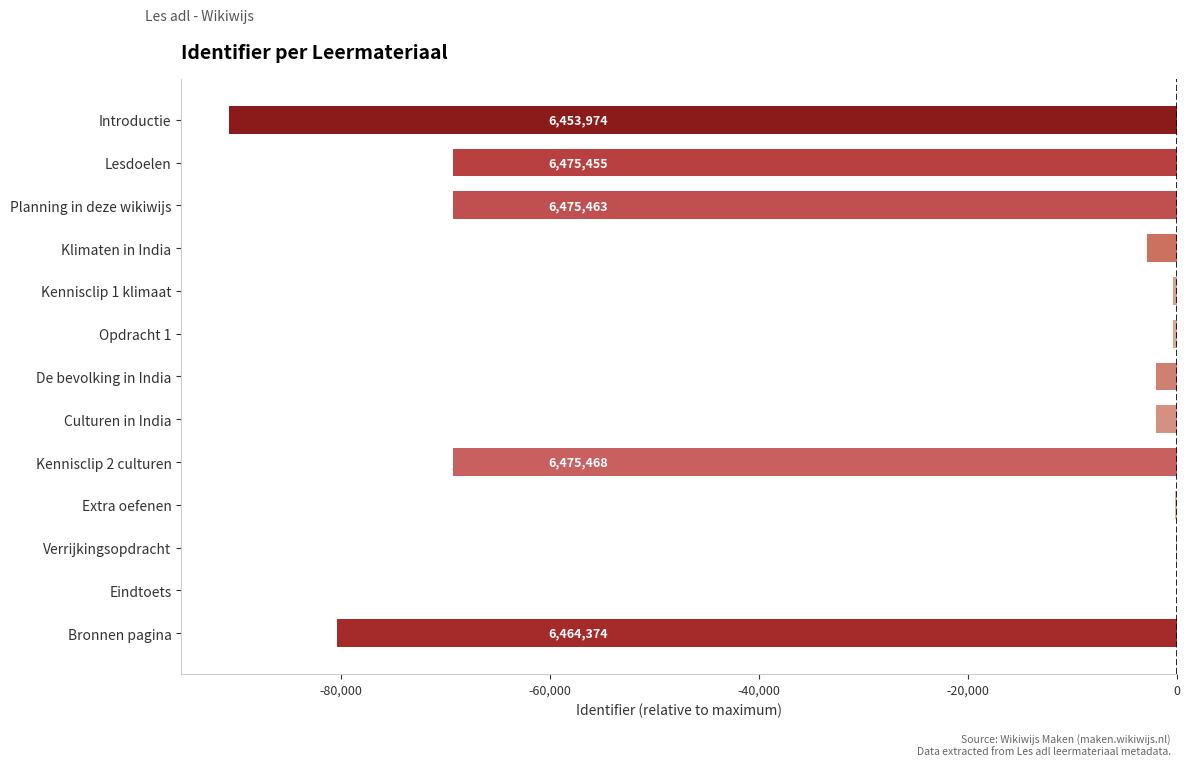

At which category does the chart reach its peak across all series?

Eindtoets